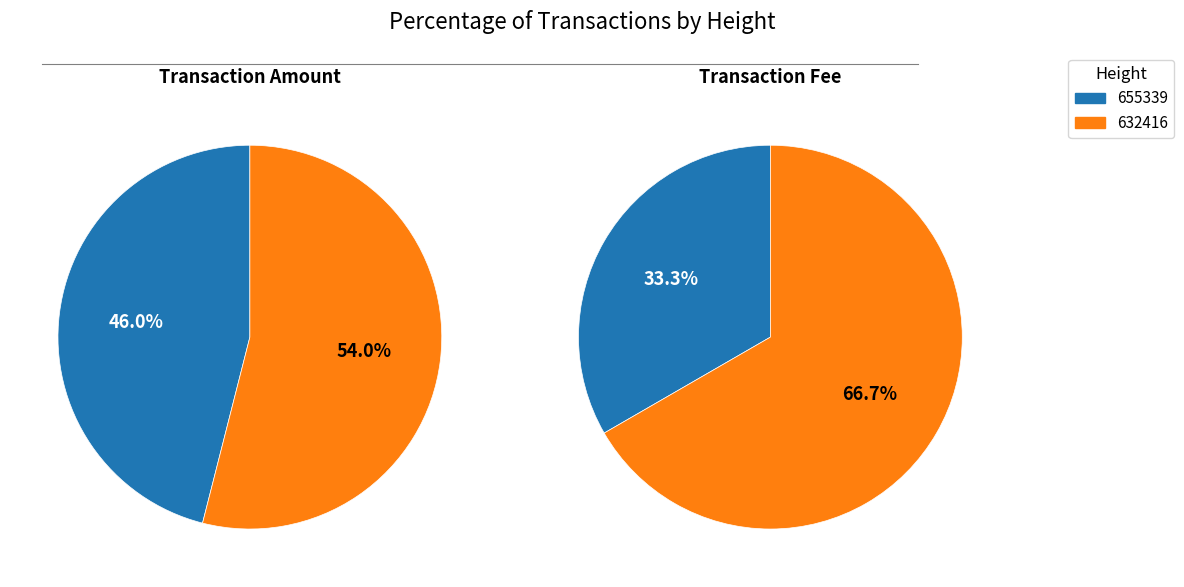

Is there a majority slice in this chart?

Yes